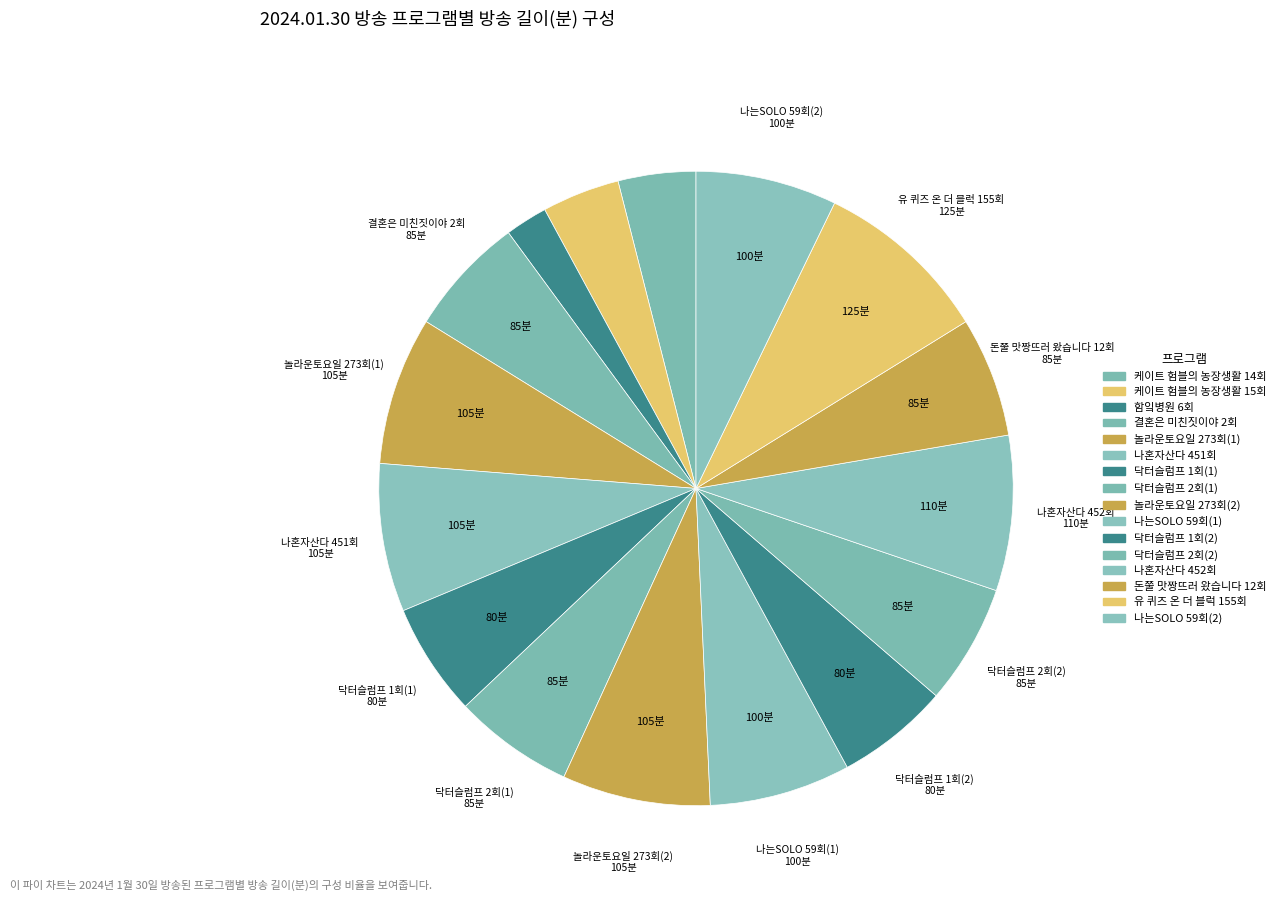

How many segments does this pie chart have?

16